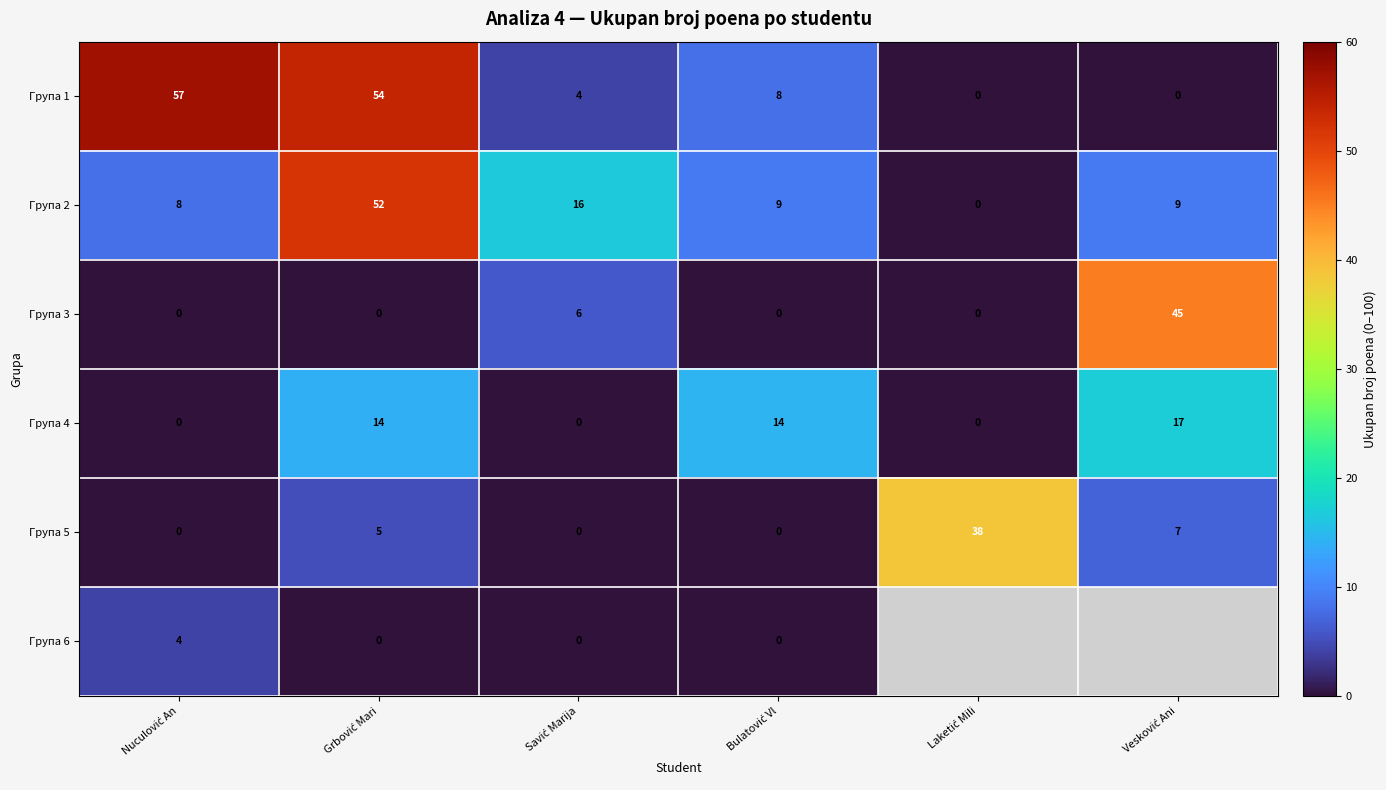

What is the average value of the Група 5 series?

8